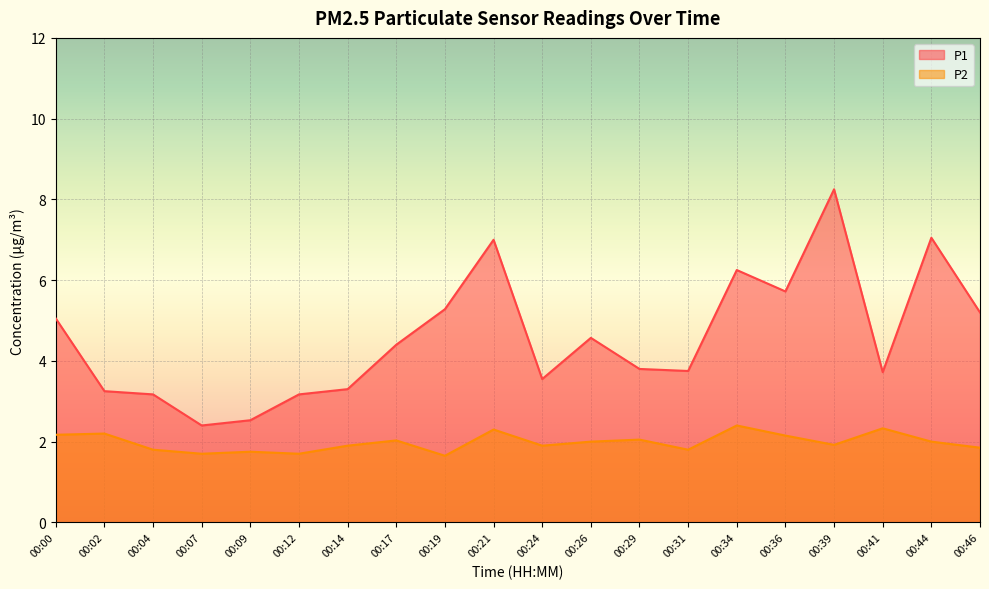

At which label does P1 first exceed 4?

00:00